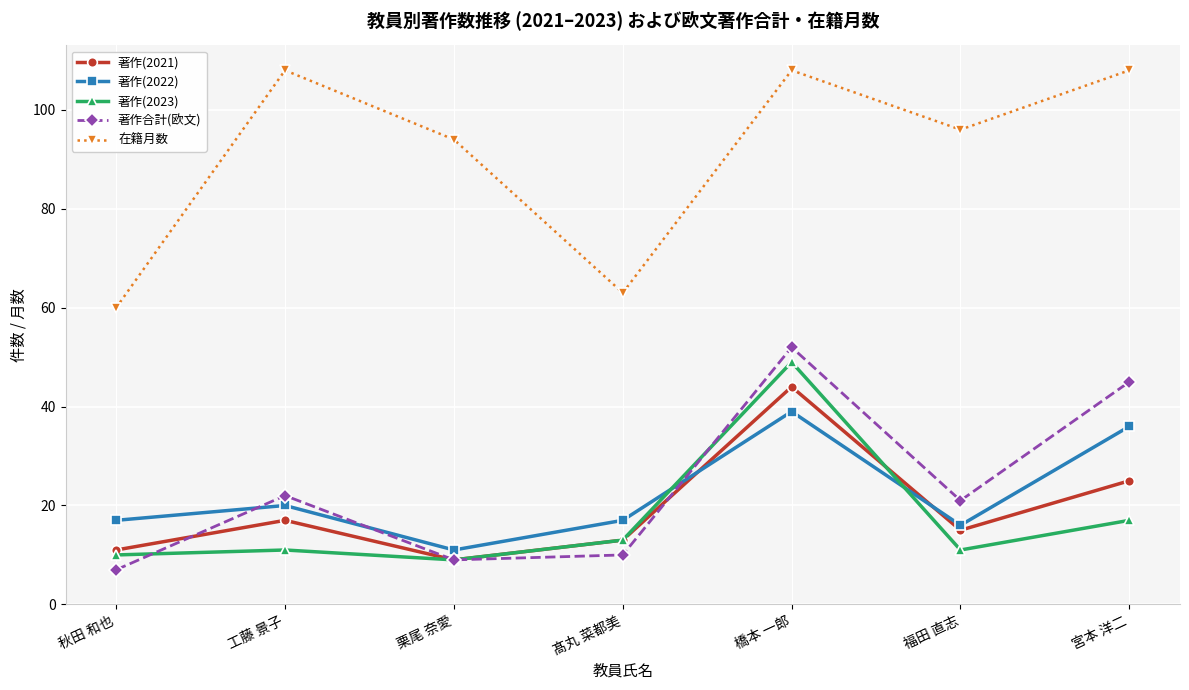

What position from the left is 橋本 一郎?

5